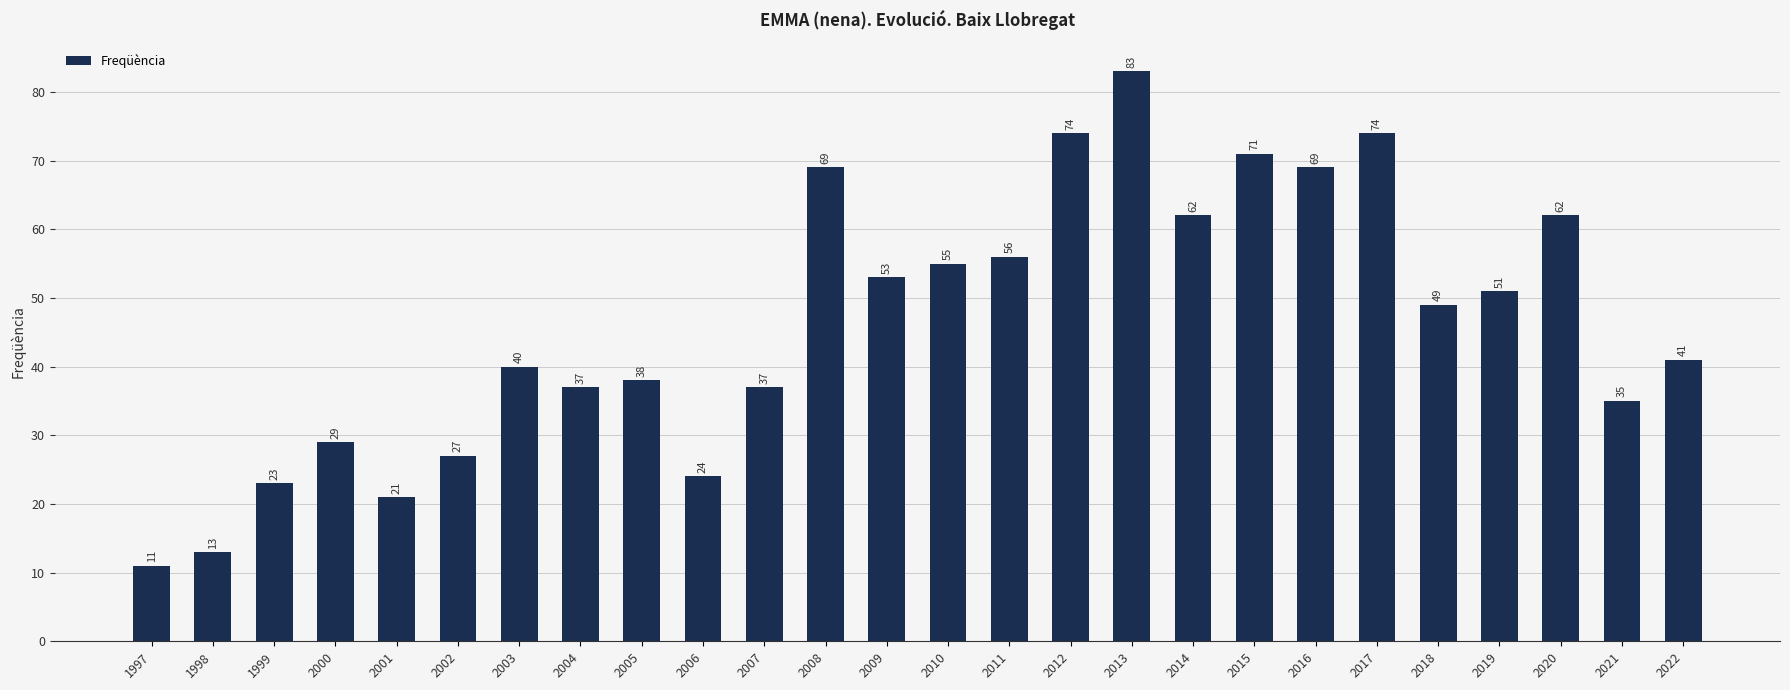

How many values are below 49?

13